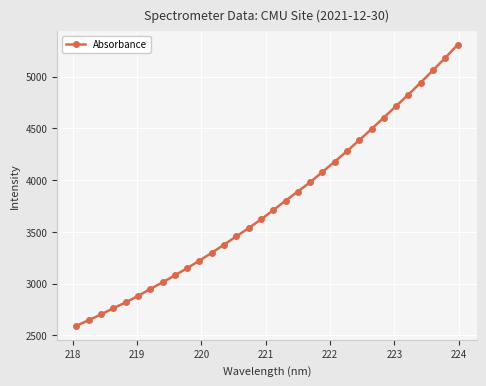

What is the average value?

3767.2